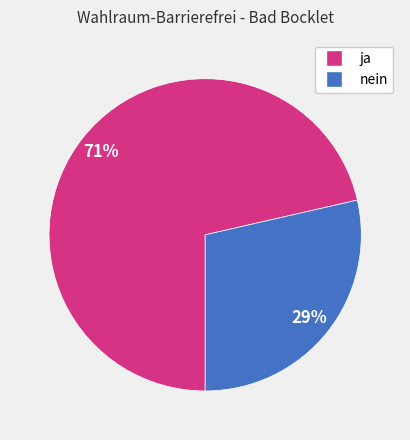

Does any single category account for the majority?

Yes